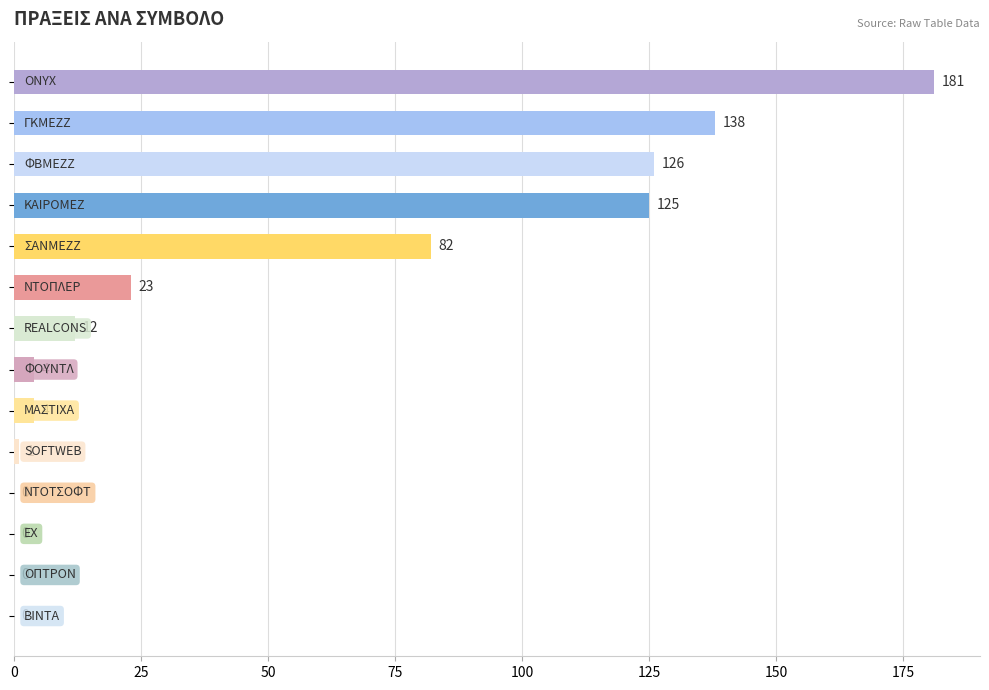

What is the maximum value shown in the chart?

181